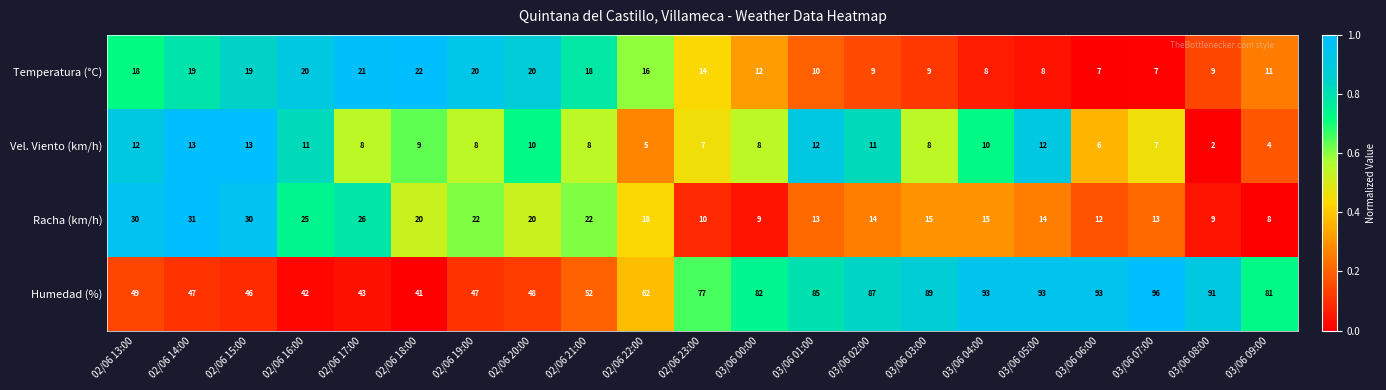

Rank the series by their maximum value, from highest to lowest.

Humedad (%), Racha (km/h), Temperatura (°C), Vel. Viento (km/h)